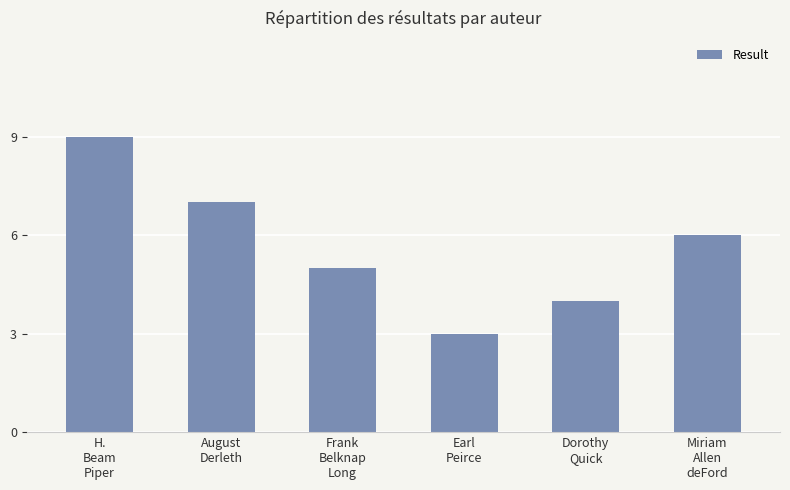

What is the ratio of the value at Dorothy
Quick to the value at Earl
Peirce?

1.3